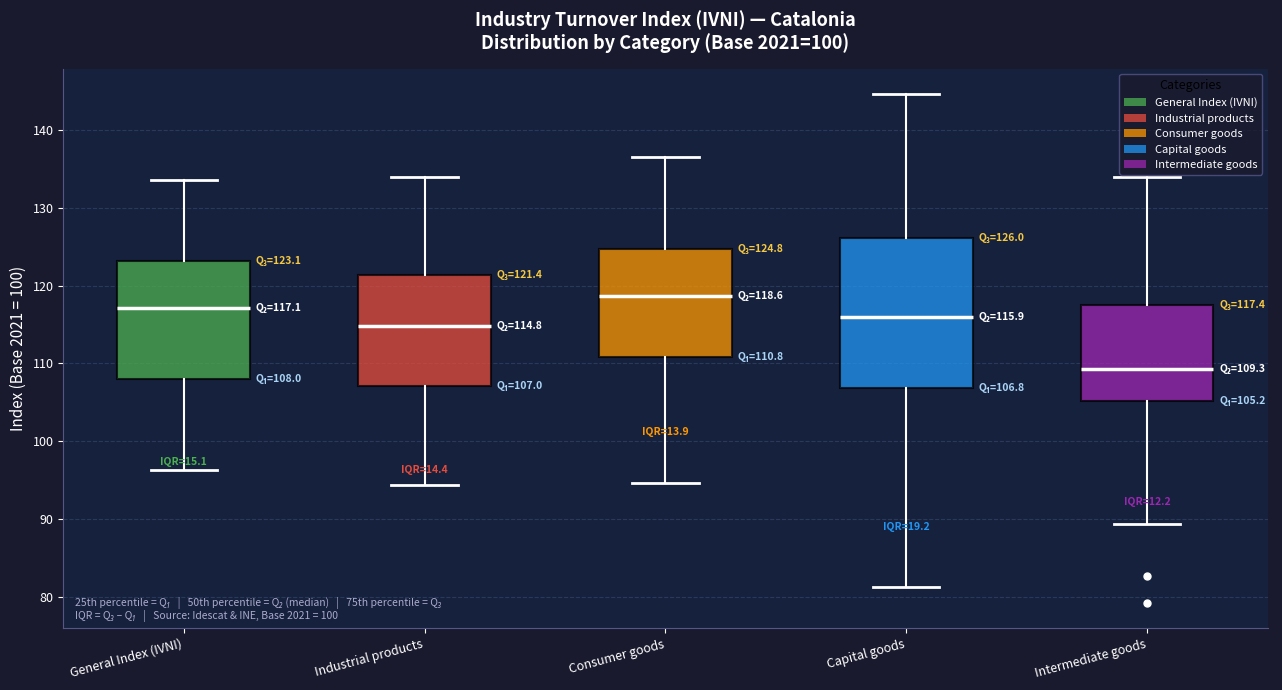

Which box is the tallest, from its lower edge to its upper edge?

Capital goods